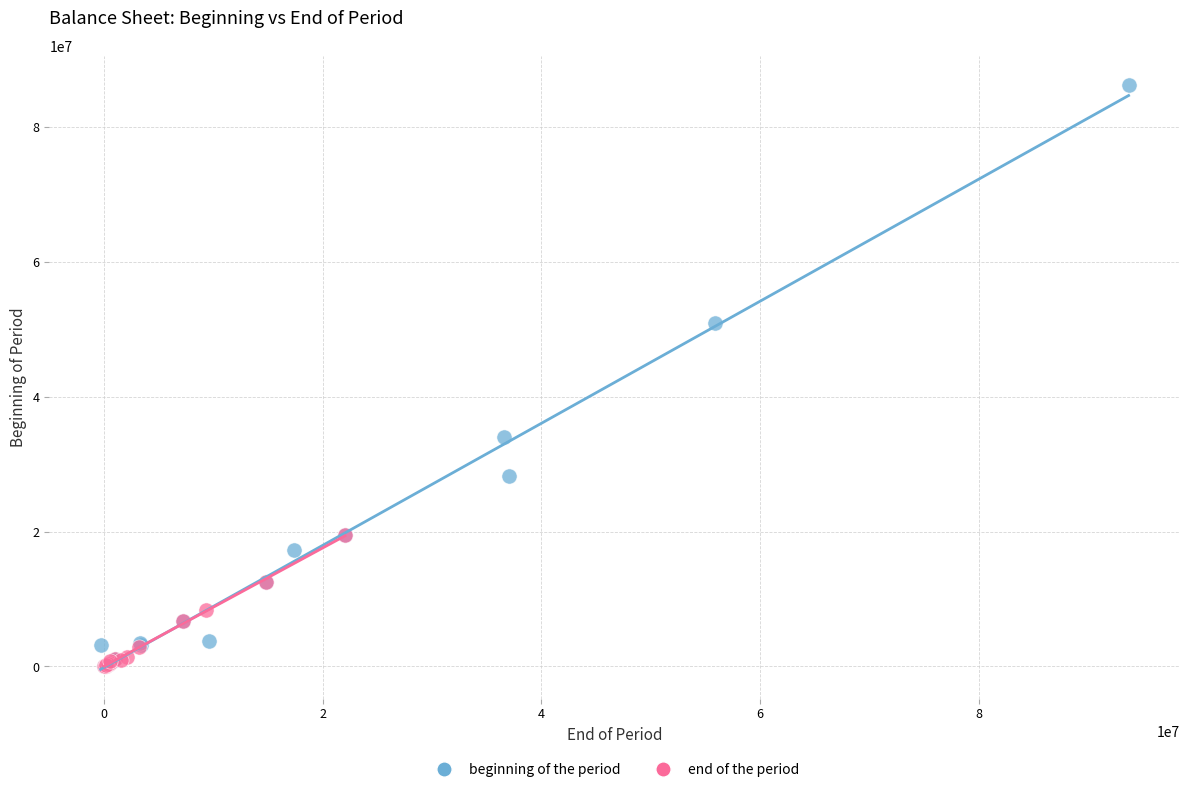

Which series has the largest Y range (max minus min)?

beginning of the period